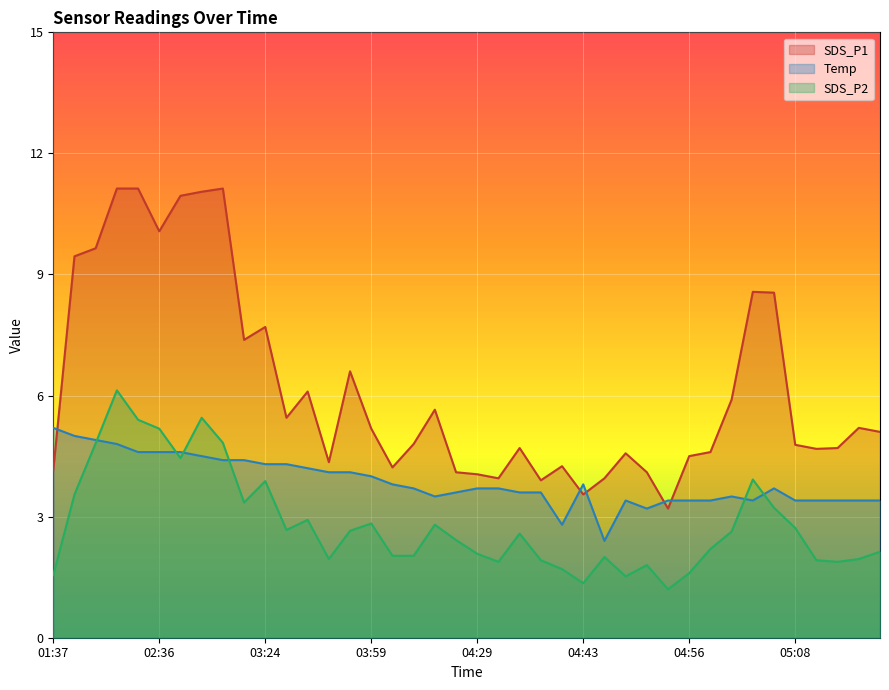

Rank the series at 01:37 from highest to lowest value.

Temp, SDS_P1, SDS_P2